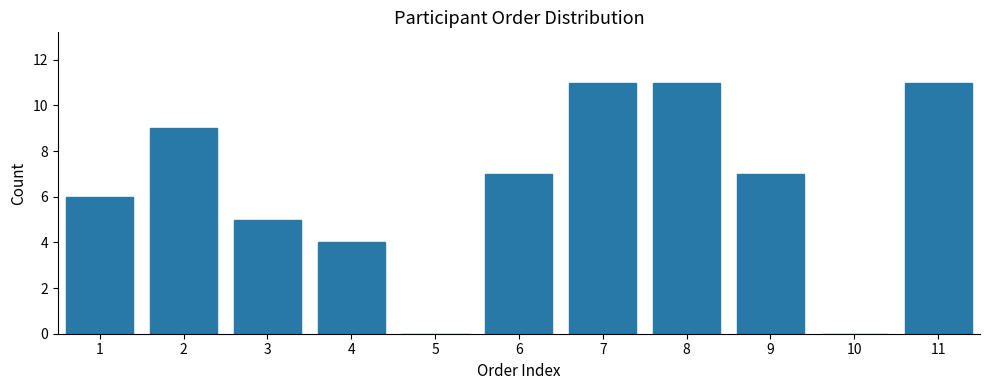

Reading right to left, transcribe all the data shown in this chart.

11=11	10=0	9=7	8=11	7=11	6=7	5=0	4=4	3=5	2=9	1=6